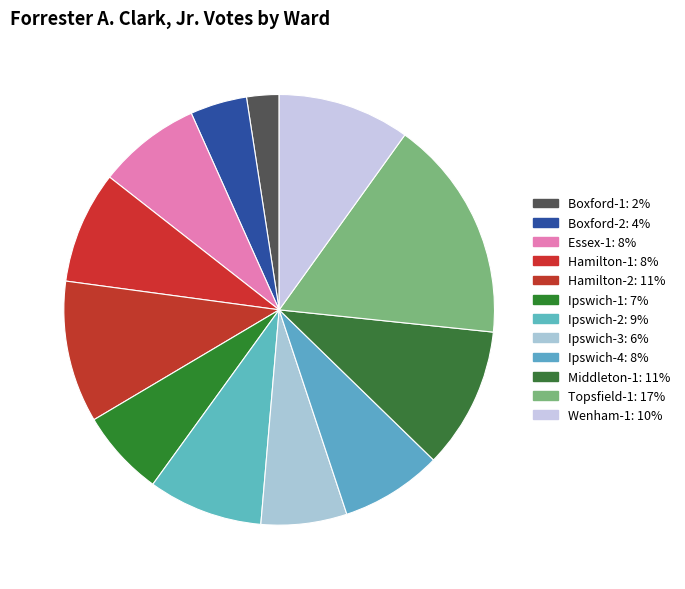

Combined, what portion of the pie is Ipswich-4 and Boxford-2?

11.9%